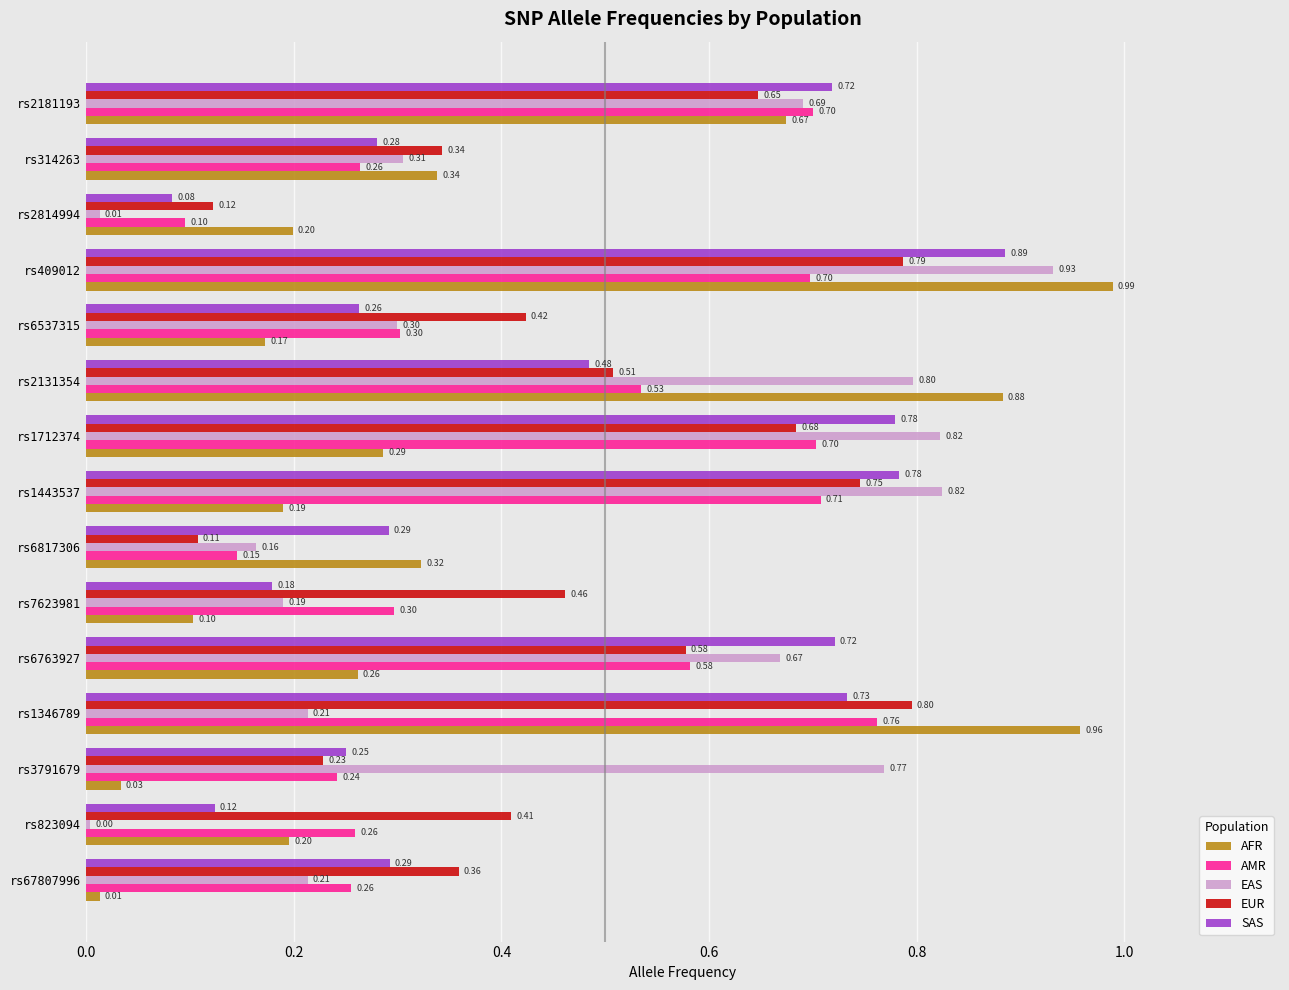

Rank the series by their maximum value, from highest to lowest.

AFR, EAS, SAS, EUR, AMR